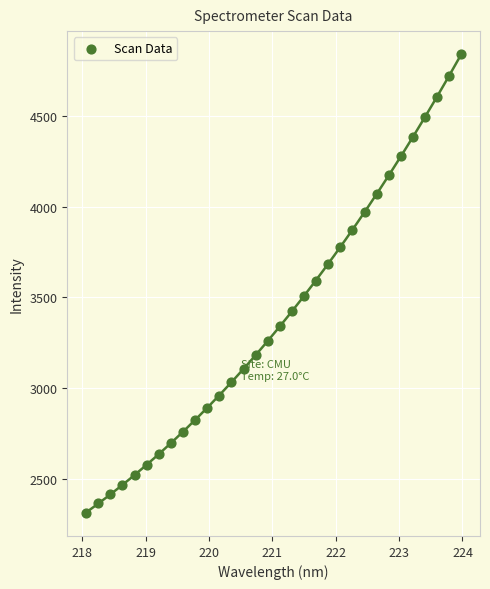

What is the range of Y values (max minus min)?

2526.4